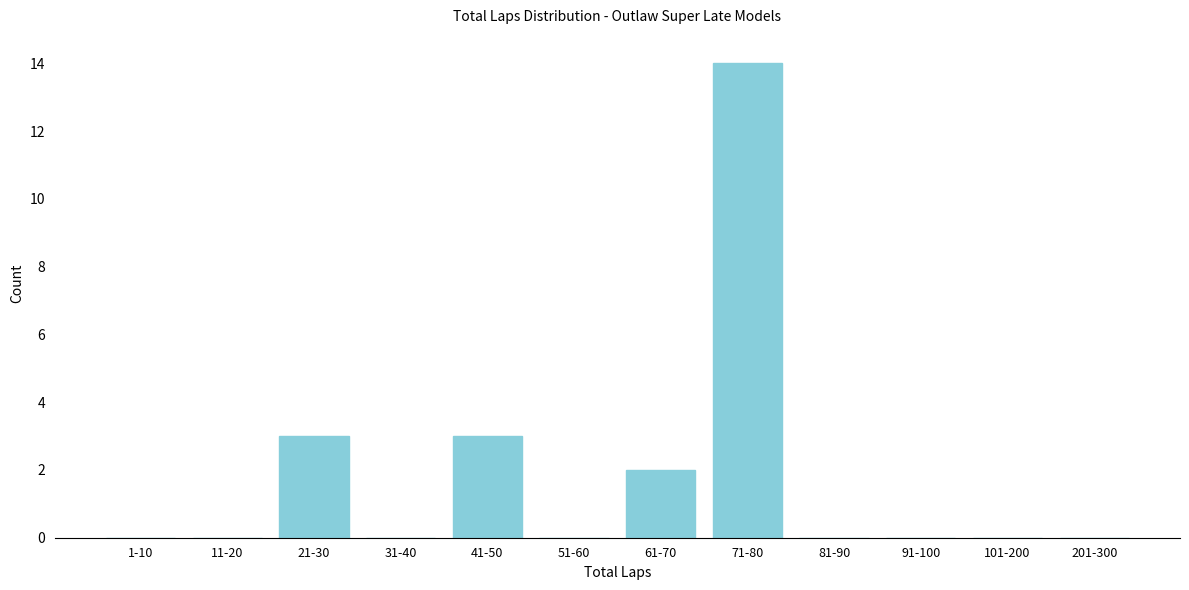

Reading left to right, what are all the values shown in this chart?

1-10=0	11-20=0	21-30=3	31-40=0	41-50=3	51-60=0	61-70=2	71-80=14	81-90=0	91-100=0	101-200=0	201-300=0